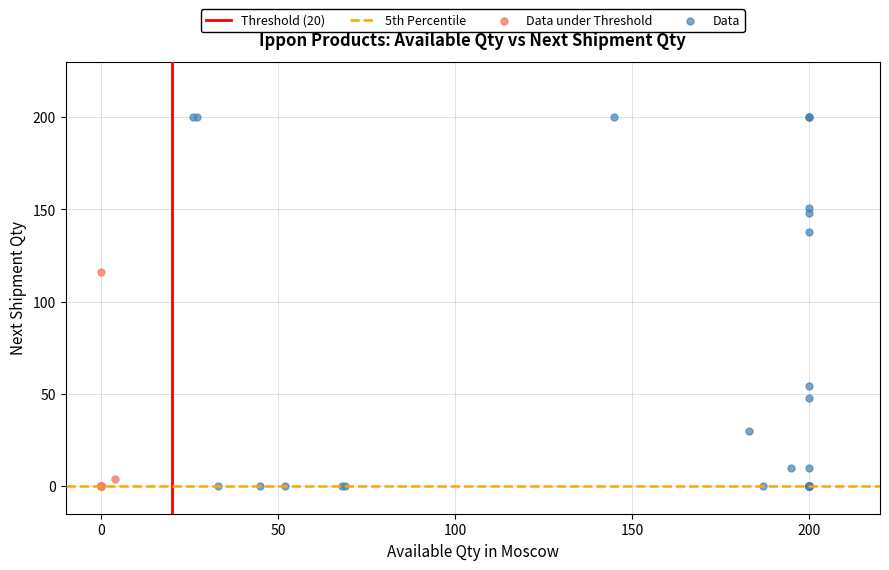

Which series contains the highest Y value?

Data